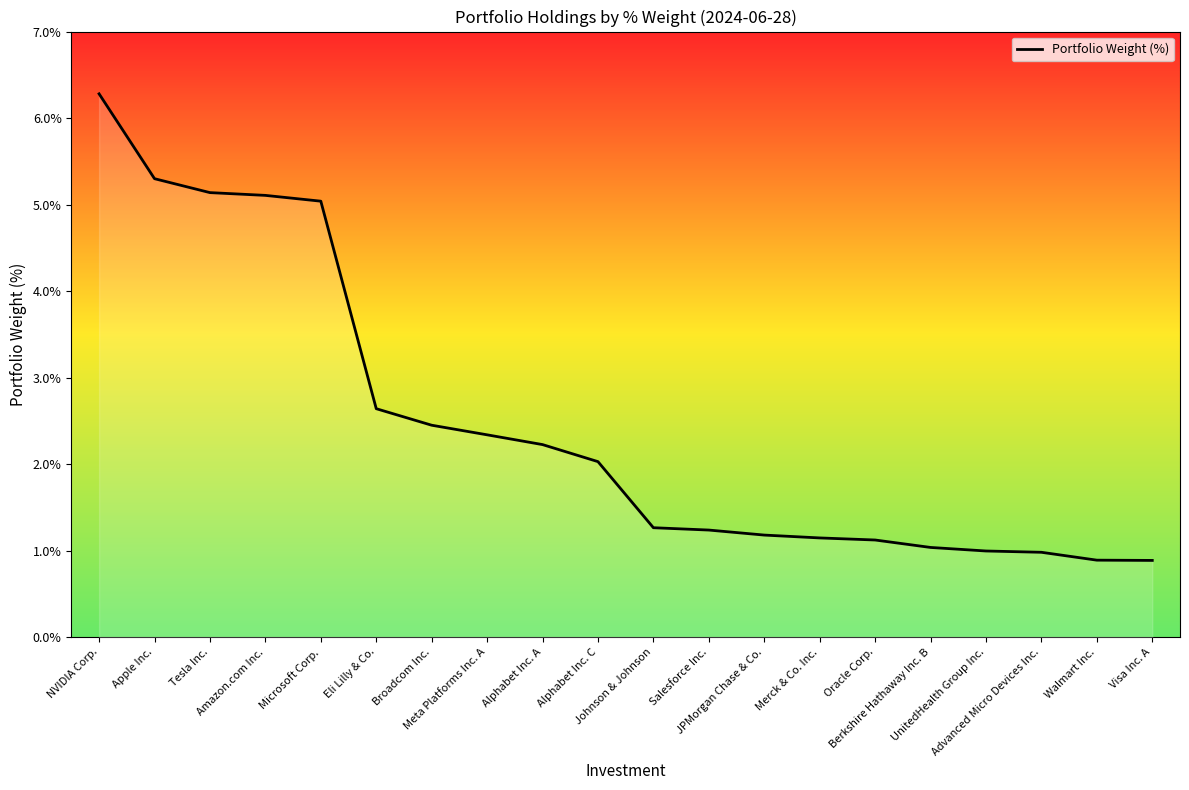

What is the average value?

2.5